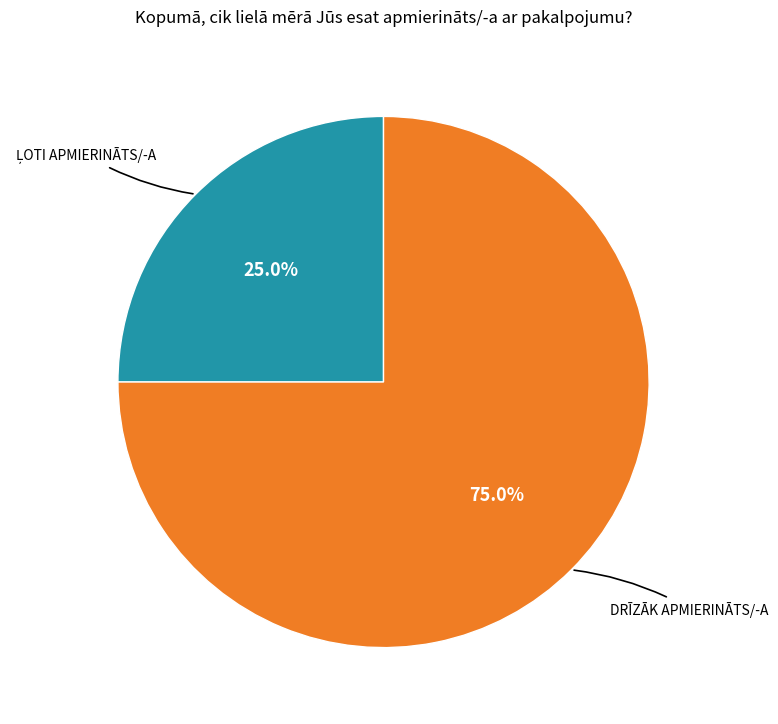

To the nearest percent, what is the difference between the largest and smallest slice percentages?

50%